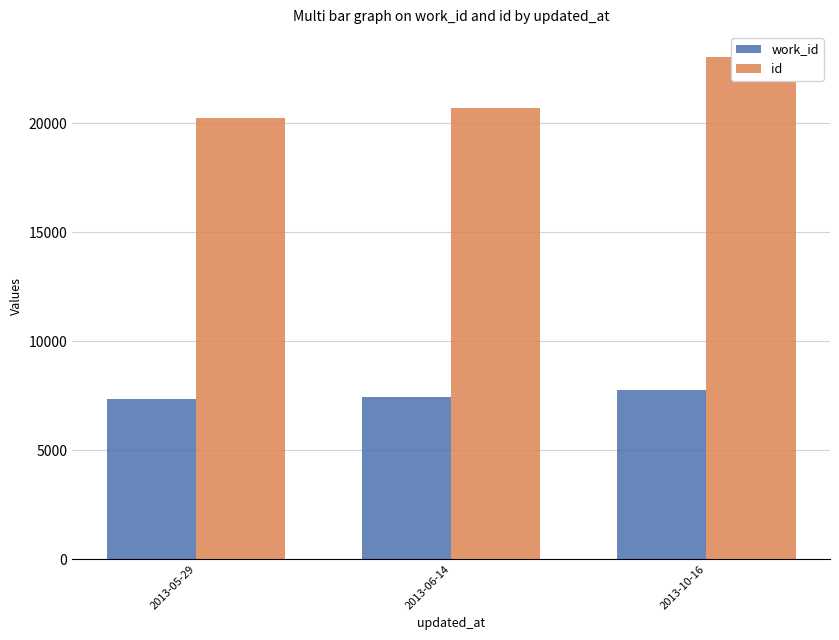

List the series in order of their overall mean, lowest first.

work_id, id